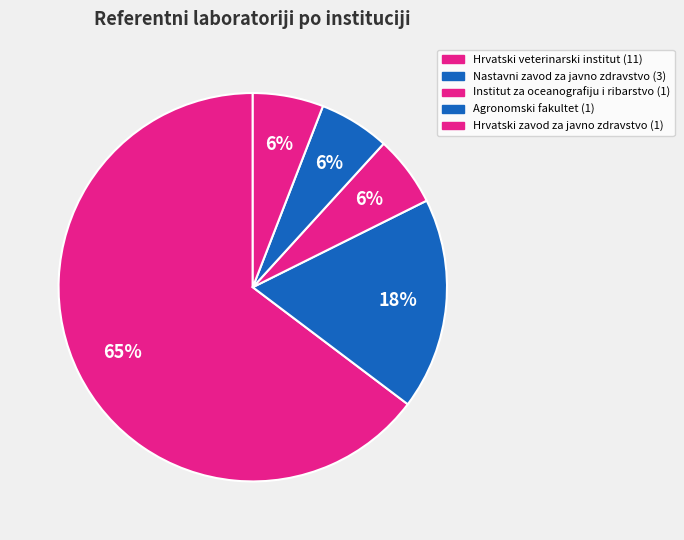

To the nearest percent, what portion does Agronomski fakultet represent?

6%